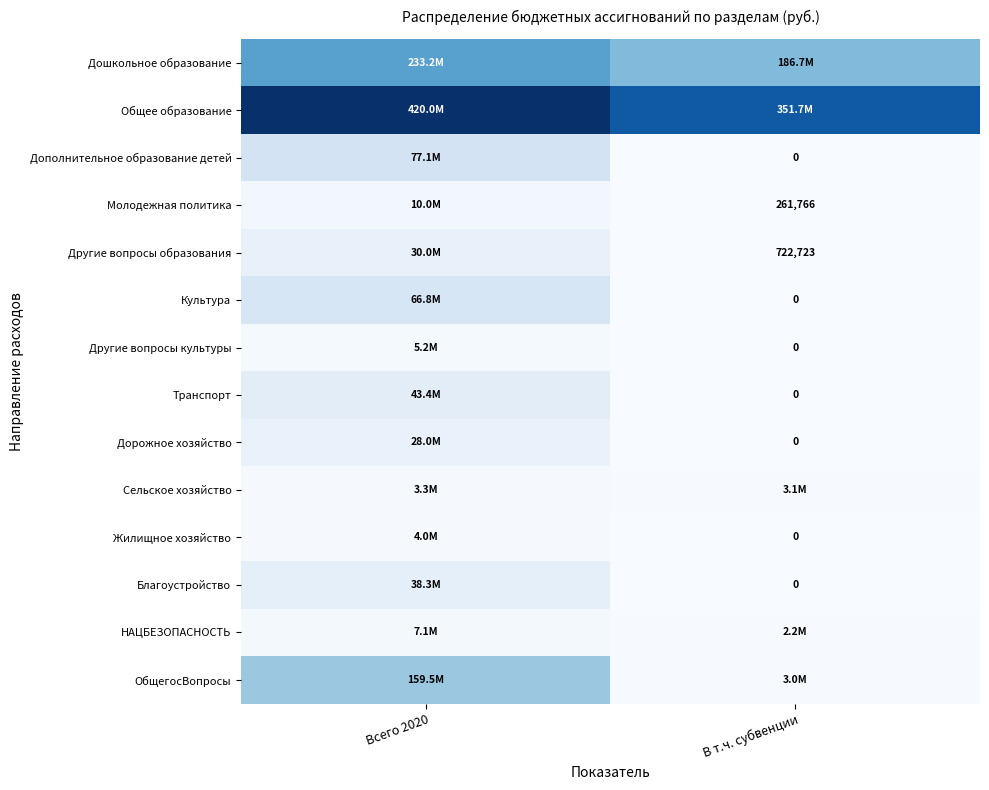

What value does the Жилищное хозяйство series have at Всего 2020?

3983147.0